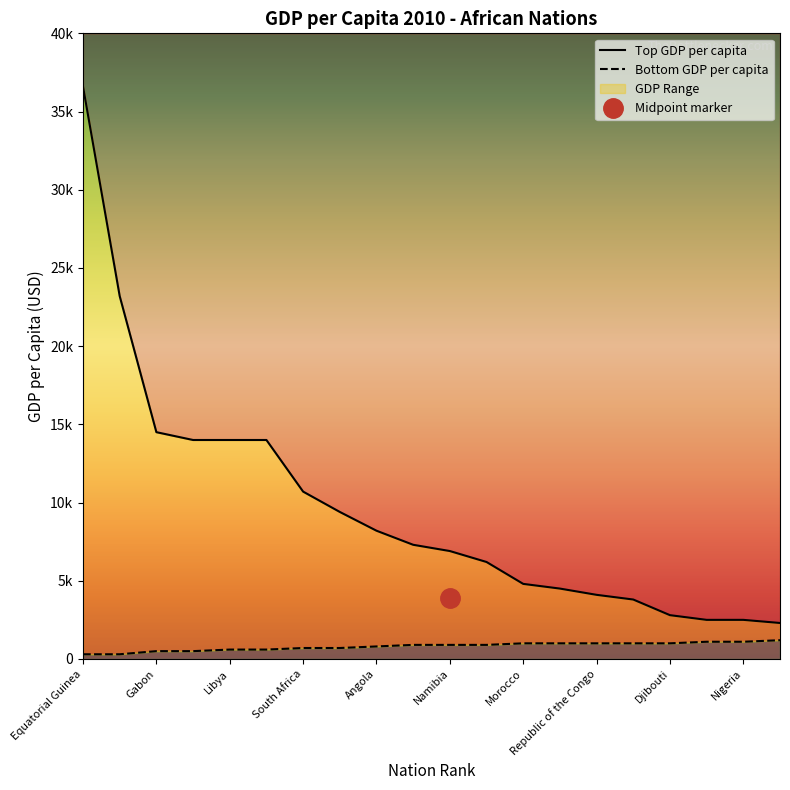

How many values in the Top GDP per capita series exceed 7300?

9